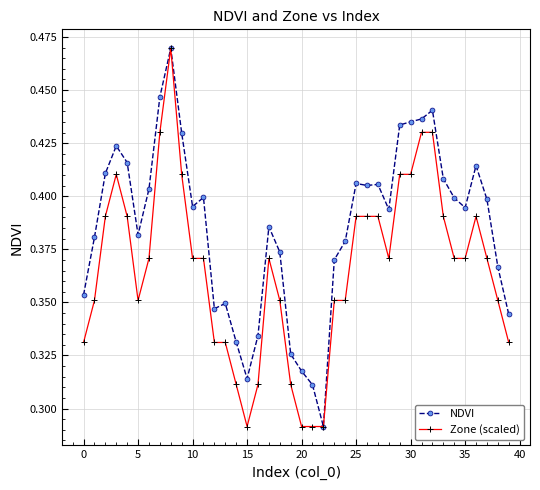

Count the number of data series in this chart.

2